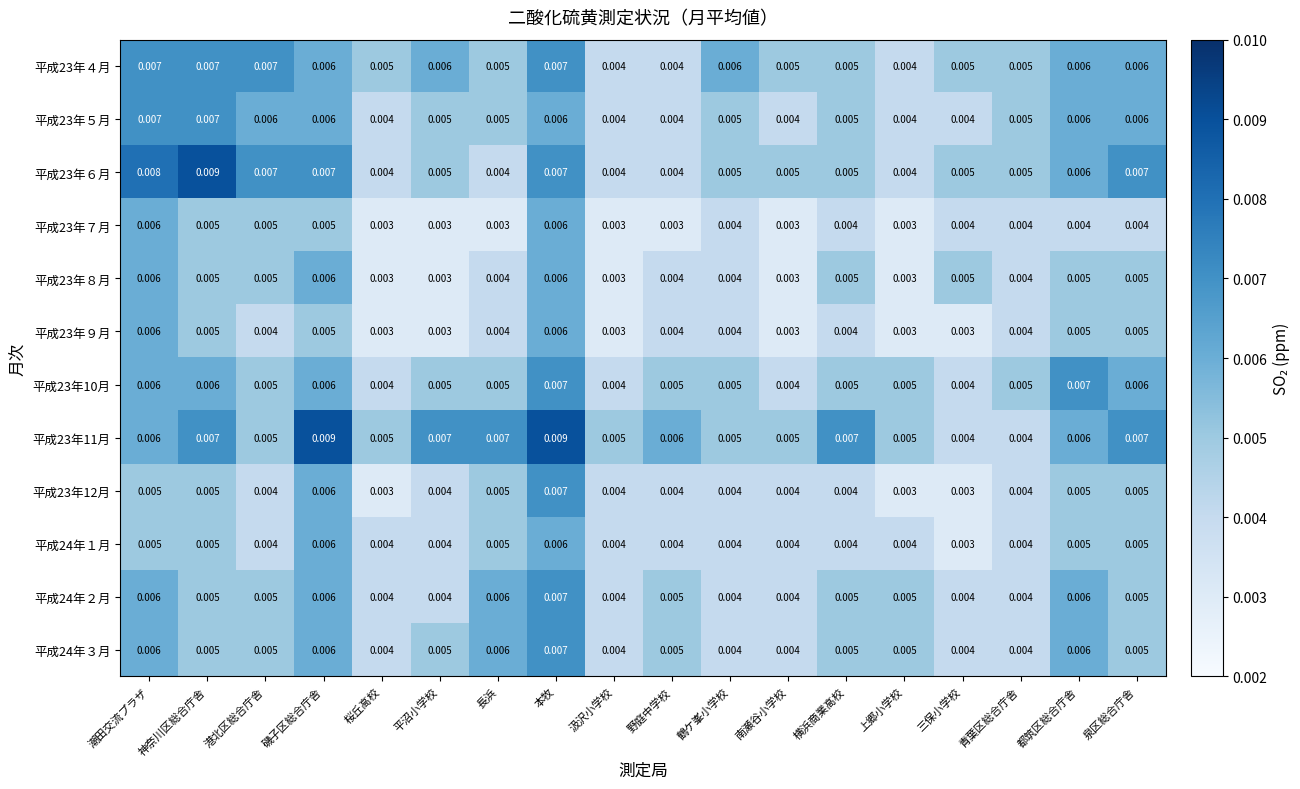

Which category has the highest value in the 平成23年６月 series?

神奈川区総合庁舎